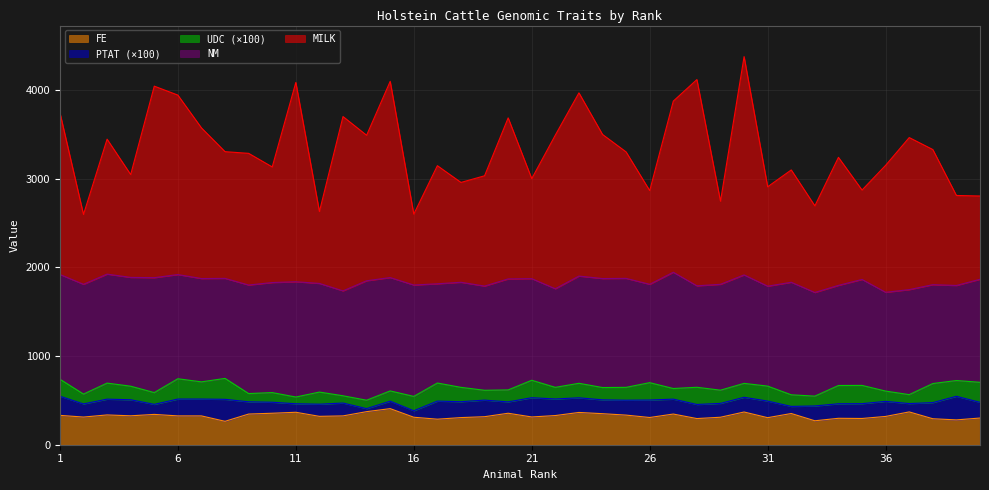

Reading right to left, list all the values displayed in this chart.

MILK: 40=939.0	39=1015.0	38=1524.0	37=1715.0	36=1432.0	35=1008.0	34=1444.0	33=977.0	32=1267.0	31=1121.0	30=2462.0	29=937.0	28=2326.0	27=1930.0	26=1057.0	25=1426.0	24=1625.0	23=2066.0	22=1733.0	21=1128.0	20=1816.0	19=1244.0	18=1126.0	17=1332.0	16=800.0	15=2213.0	14=1641.0	13=1966.0	12=811.0	11=2248.0	10=1304.0	9=1485.0	8=1429.0	7=1699.0	6=2024.0	5=2160.0	4=1160.0	3=1522.0	2=788.0	1=1825.0
NM: 40=1162.0	39=1072.0	38=1115.0	37=1184.0	36=1114.0	35=1195.0	34=1129.0	33=1169.0	32=1269.0	31=1127.0	30=1223.0	29=1194.0	28=1144.0	27=1311.0	26=1109.0	25=1229.0	24=1229.0	23=1209.0	22=1112.0	21=1146.0	20=1252.0	19=1175.0	18=1185.0	17=1119.0	16=1256.0	15=1278.0	14=1347.0	13=1183.0	12=1225.0	11=1300.0	10=1241.0	9=1224.0	8=1128.0	7=1165.0	6=1175.0	5=1296.0	4=1227.0	3=1229.0	2=1238.0	1=1181.0
FE: 40=301.0	39=280.0	38=293.0	37=370.0	36=319.0	35=296.0	34=298.0	33=270.0	32=352.0	31=305.0	30=369.0	29=310.0	28=295.0	27=346.0	26=307.0	25=334.0	24=350.0	23=364.0	22=329.0	21=313.0	20=355.0	19=316.0	18=306.0	17=288.0	16=310.0	15=407.0	14=373.0	13=325.0	12=320.0	11=366.0	10=355.0	9=346.0	8=264.0	7=325.0	6=325.0	5=342.0	4=326.0	3=336.0	2=312.0	1=331.0
PTAT: 40=1.8	39=2.7	38=1.8	37=0.9	36=1.7	35=1.7	34=1.6	33=1.7	32=0.8	31=1.9	30=1.7	29=1.6	28=1.6	27=1.7	26=2.0	25=1.7	24=1.6	23=1.6	22=1.9	21=2.2	20=1.3	19=1.9	18=1.8	17=2.0	16=0.7	15=0.8	14=0.3	13=1.4	12=1.4	11=1.0	10=1.2	9=1.4	8=2.5	7=1.9	6=1.9	5=1.1	4=1.8	3=1.8	2=1.5	1=2.2
UDC: 40=2.3	39=1.8	38=2.1	37=1.0	36=1.2	35=2.1	34=2.1	33=1.1	32=1.3	31=1.7	30=1.6	29=1.5	28=1.9	27=1.2	26=2.0	25=1.4	24=1.4	23=1.6	22=1.3	21=2.0	20=1.4	19=1.1	18=1.6	17=2.0	16=1.6	15=1.2	14=0.9	13=0.8	12=1.4	11=0.8	10=1.1	9=0.9	8=2.4	7=1.9	6=2.3	5=1.3	4=1.5	3=1.8	2=1.1	1=1.9